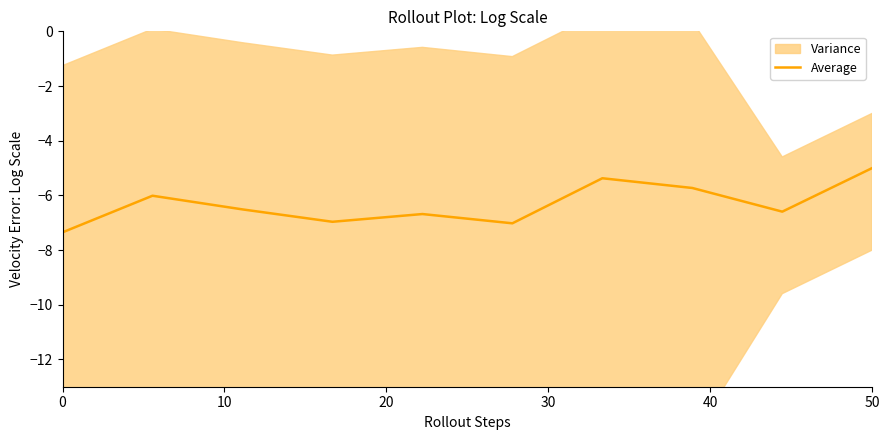

What is the value of the 2nd point from the left?

-6.0